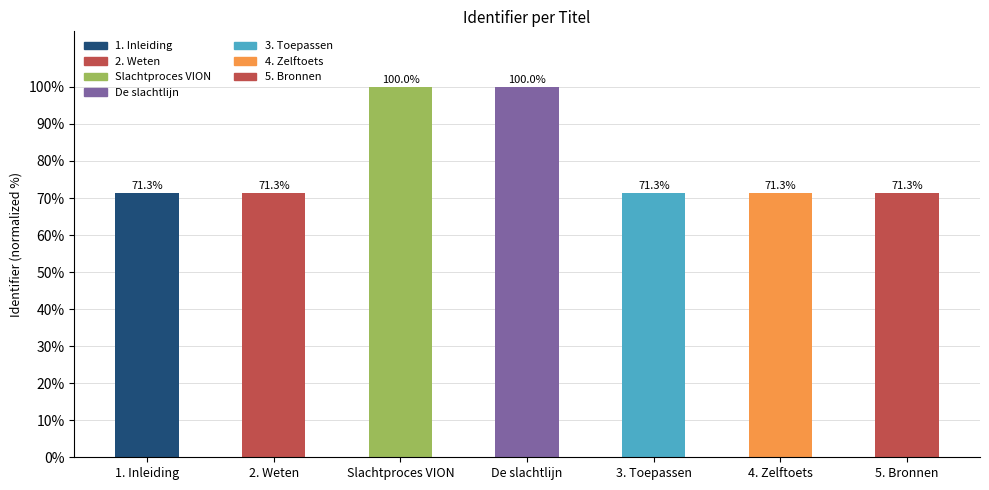

What is the difference between the maximum and minimum values?

28.7